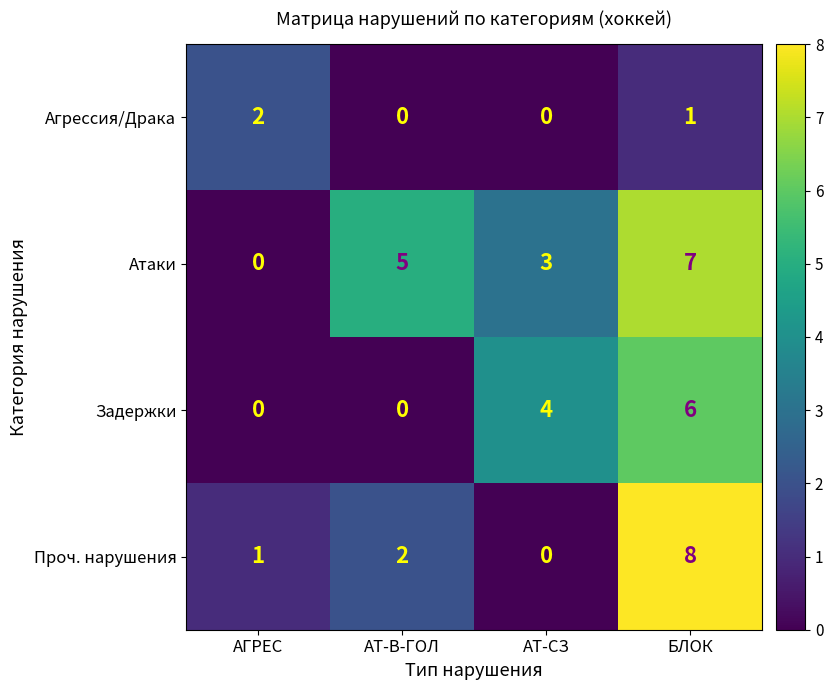

What is the spread (max minus min) of values at БЛОК?

7